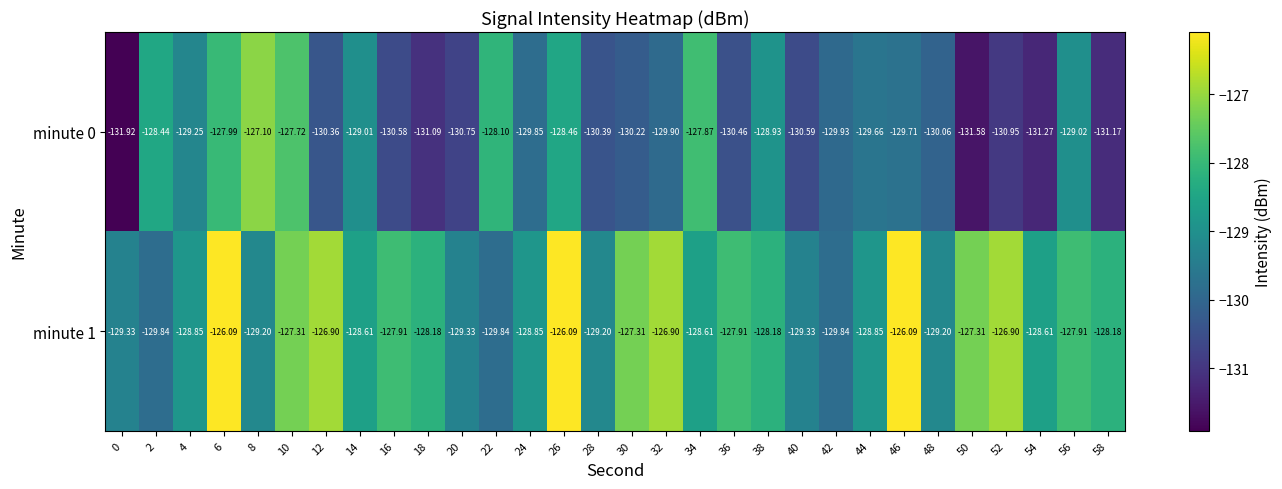

Is the value of minute 0 at 6 greater than the value of minute 1 at 24?

Yes